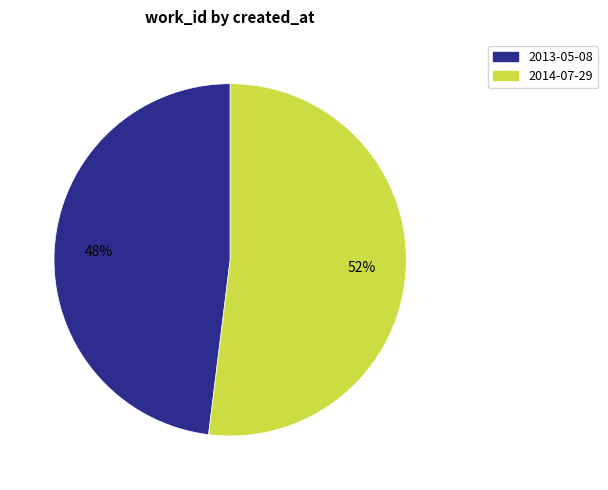

Between 2013-05-08 and 2014-07-29, which is larger?

2014-07-29